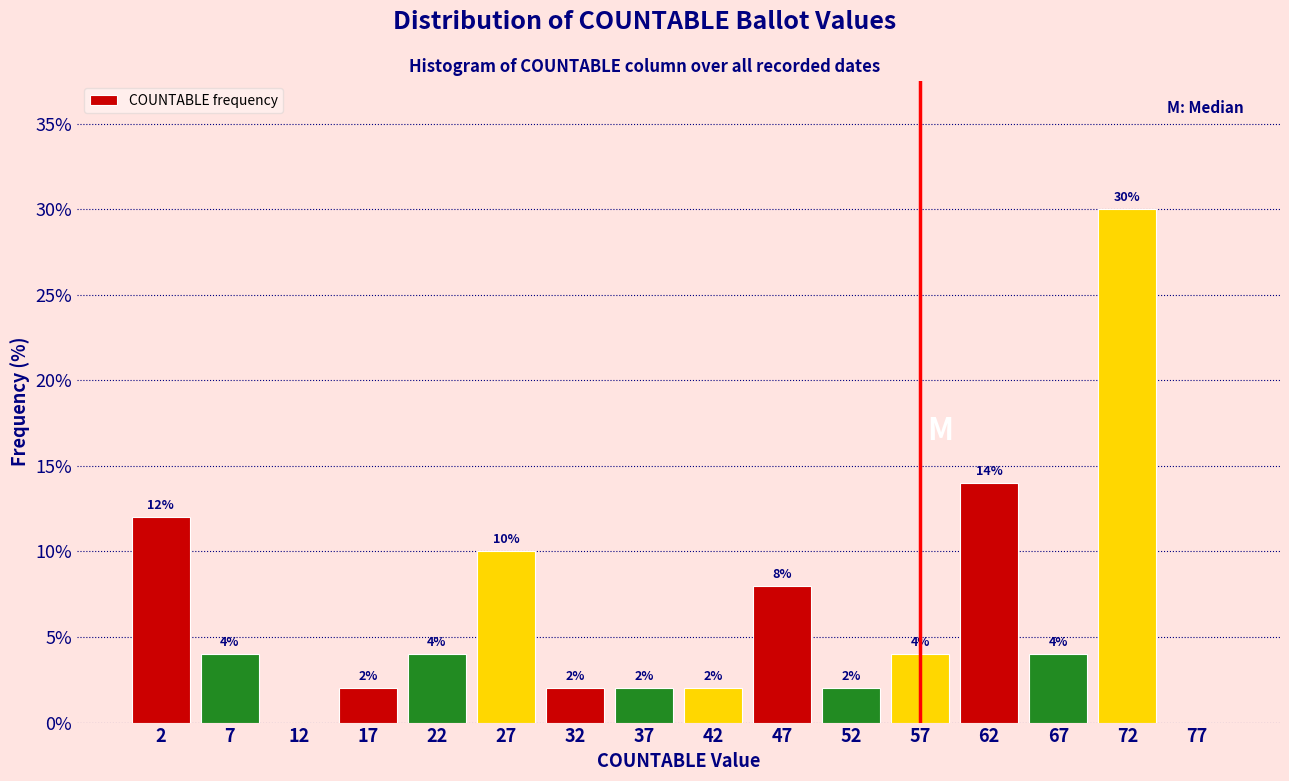

Which range on the x-axis has the tallest bar?

70 to 75